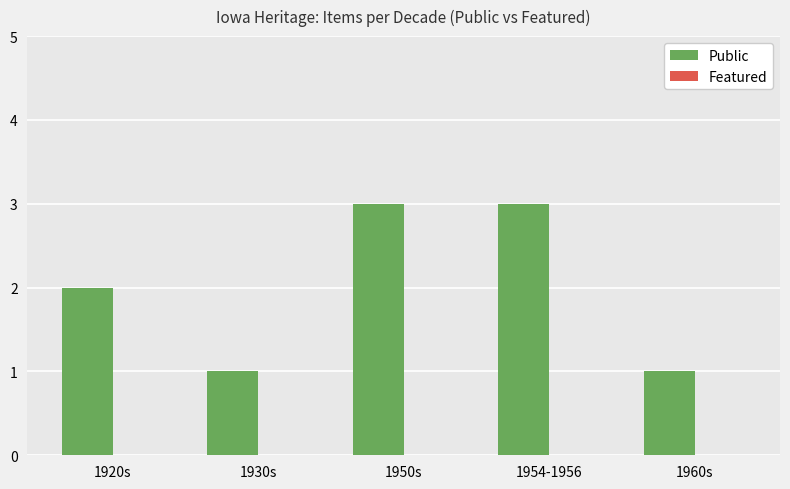

What is the ratio of the value at 1954-1956 to the value at 1930s?

3.0